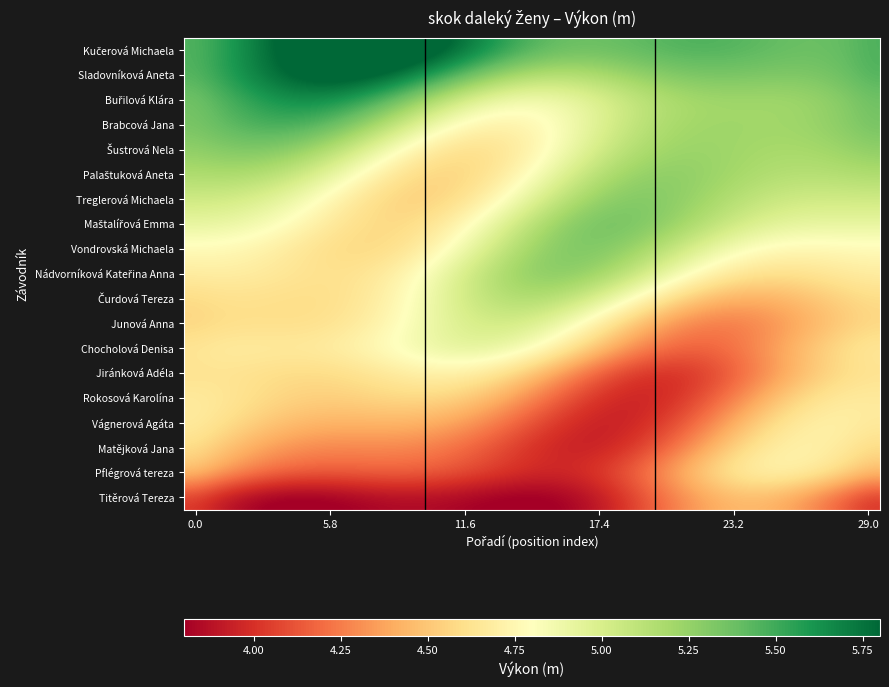

List the series in order of their peak value, highest first.

Kučerová Michaela, Sladovníková Aneta, Buřilová Klára, Brabcová Jana, Maštalířová Emma, Vondrovská Michaela, Šustrová Nela, Treglerová Michaela, Nádvorníková Kateřina Anna, Palaštuková Aneta, Čurdová Tereza, Junová Anna, Chocholová Denisa, Pflégrová tereza, Matějková Jana, Vágnerová Agáta, Jiránková Adéla, Rokosová Karolína, Titěrová Tereza